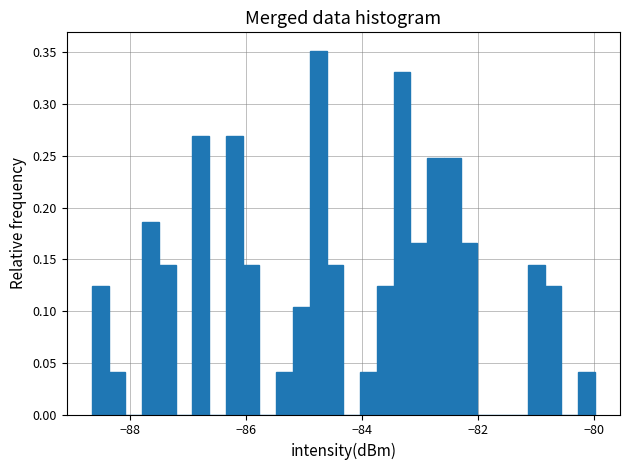

Around what value on the x-axis is the tallest bar? Give the approximate position of its centre, as read against the axis.

-84.8